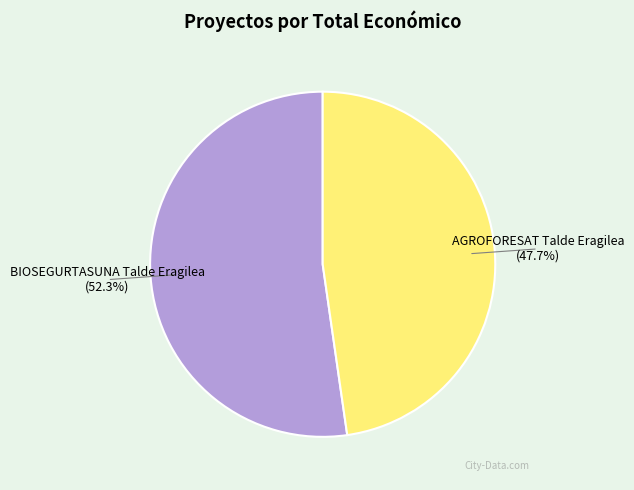

What is the largest slice in the pie chart?

BIOSEGURTASUNA Talde Eragilea